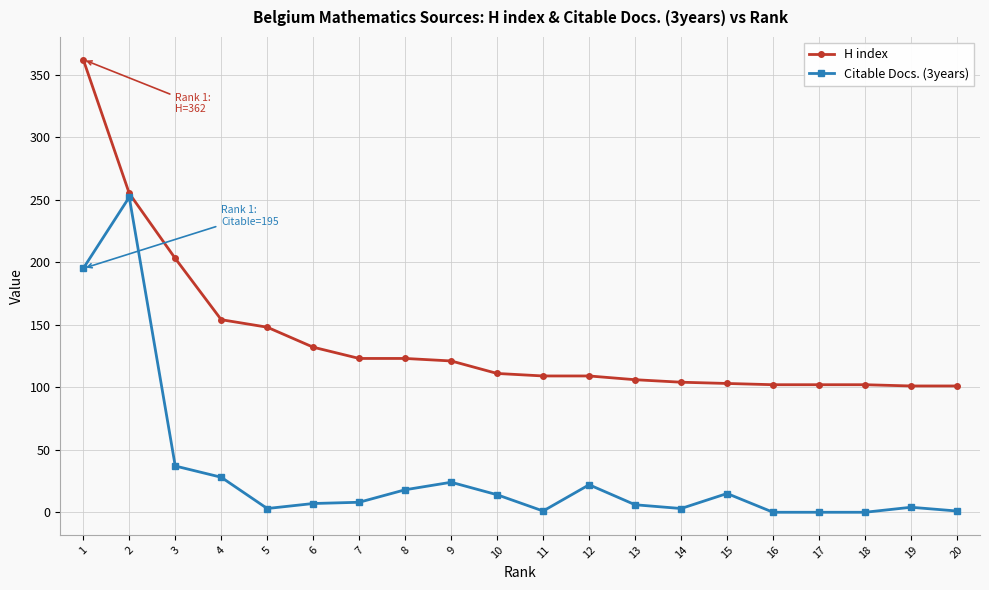

Is it true that H index equals 24 at 13?

False